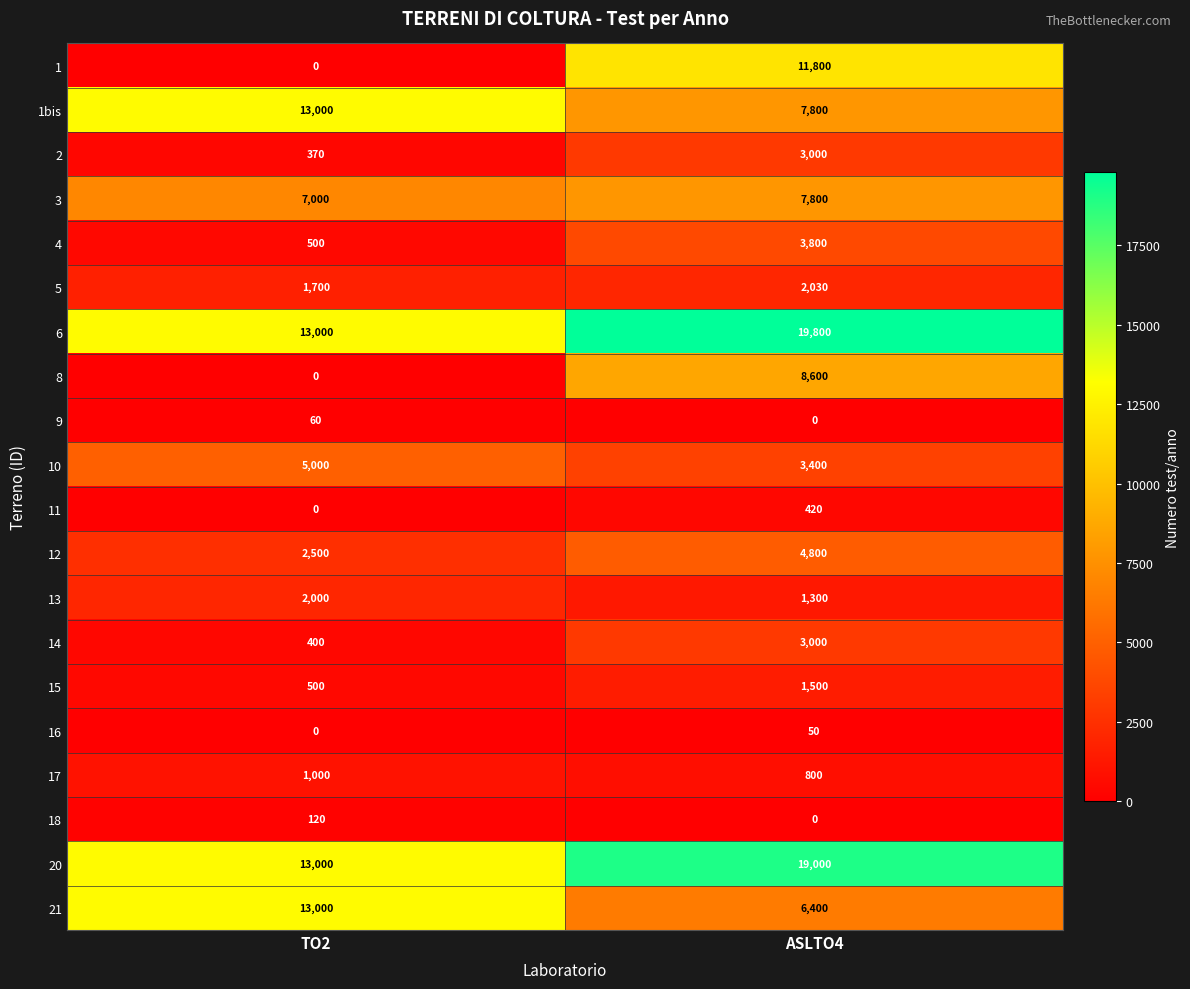

Which series changed the most between TO2 and ASLTO4?

1